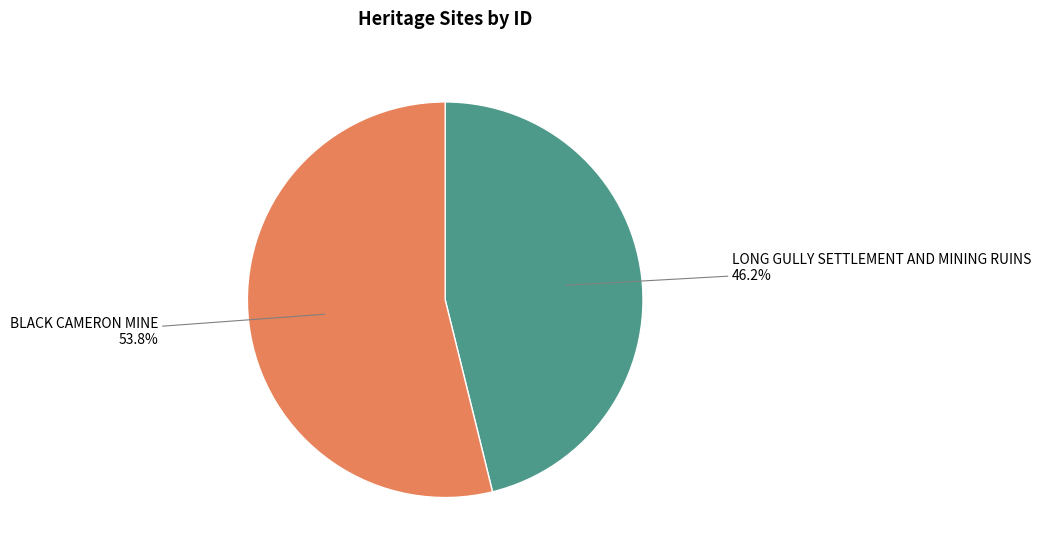

Does any single category account for the majority?

Yes